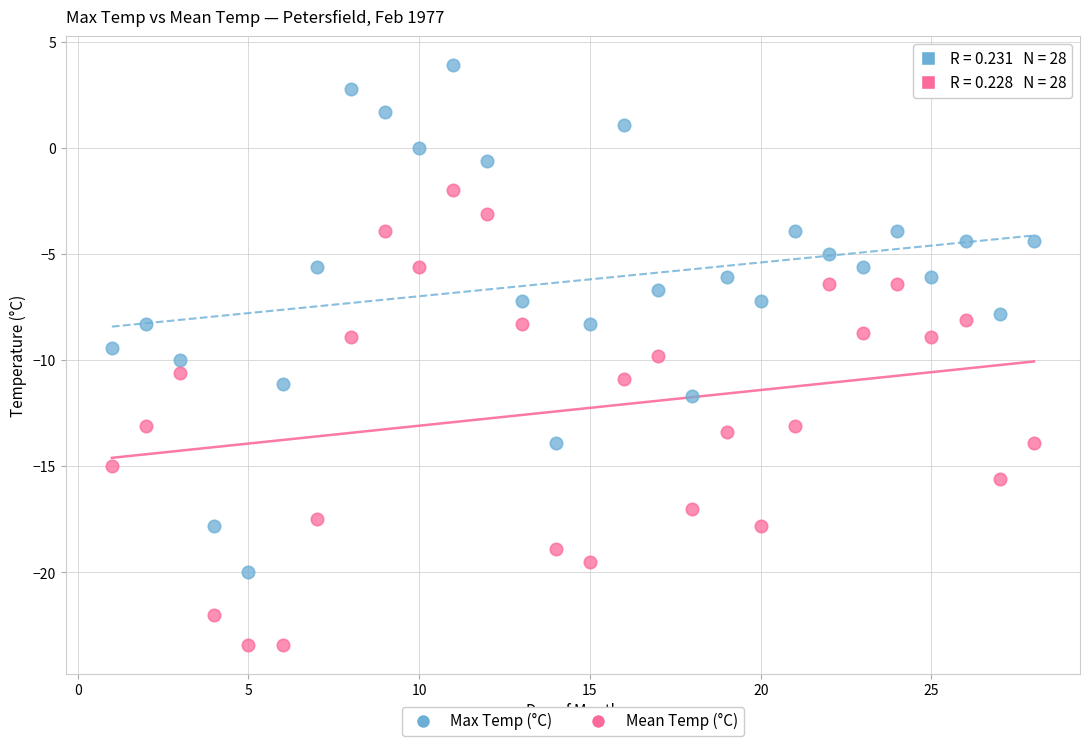

What are all the series names shown in the legend?

Max Temp (°C), Mean Temp (°C)